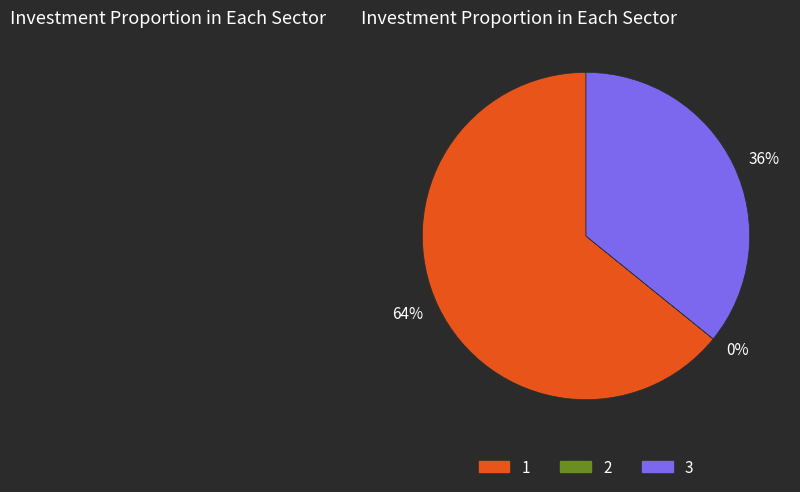

What is the majority slice?

1